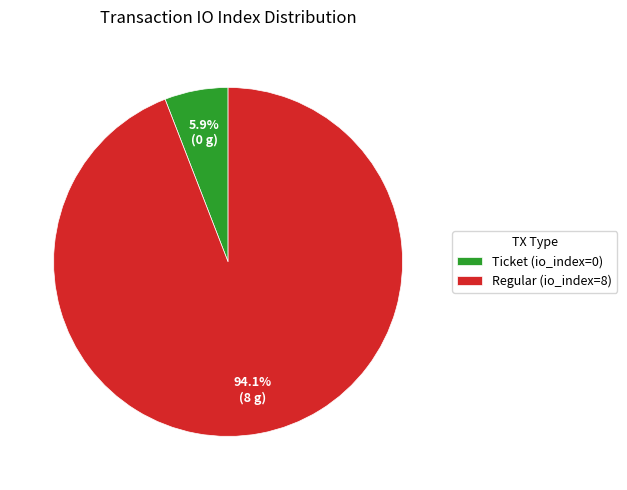

To the nearest percent, what portion does Regular (io_index=8) represent?

94%